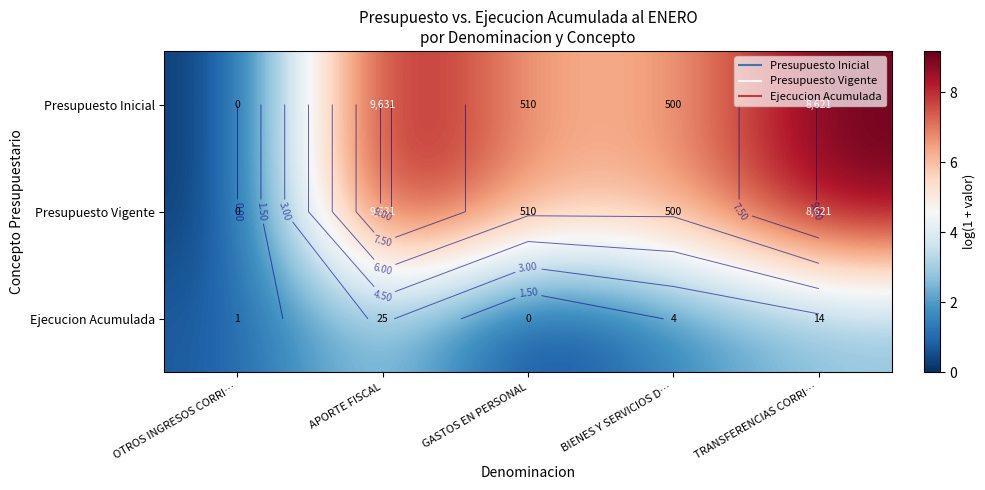

Rank the categories by Presupuesto Inicial value from highest to lowest.

APORTE FISCAL, TRANSFERENCIAS CORRI…, GASTOS EN PERSONAL, BIENES Y SERVICIOS D…, OTROS INGRESOS CORRI…